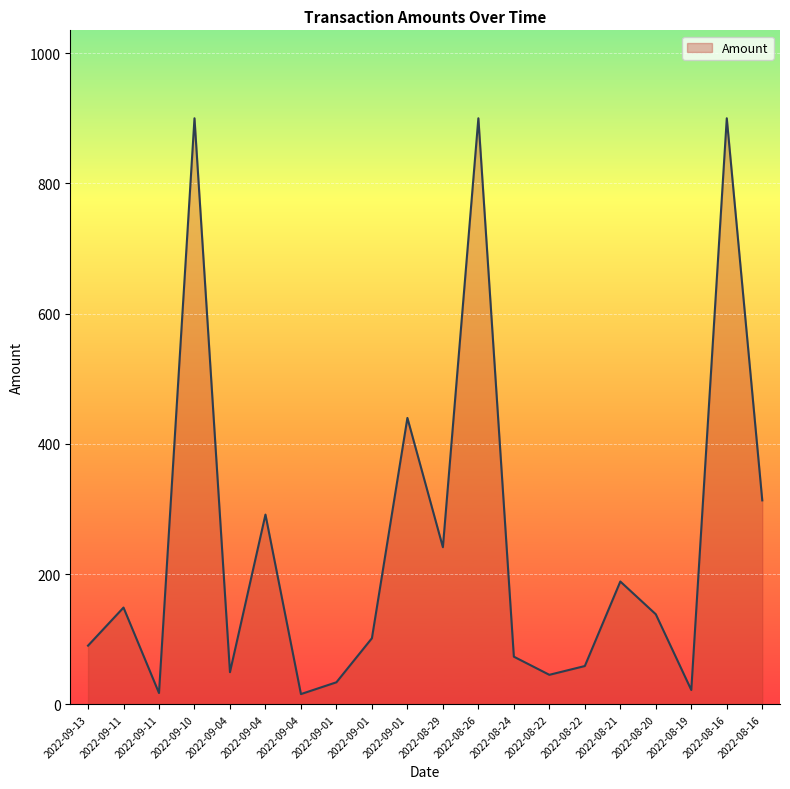

Does the chart have visible grid lines?

Yes